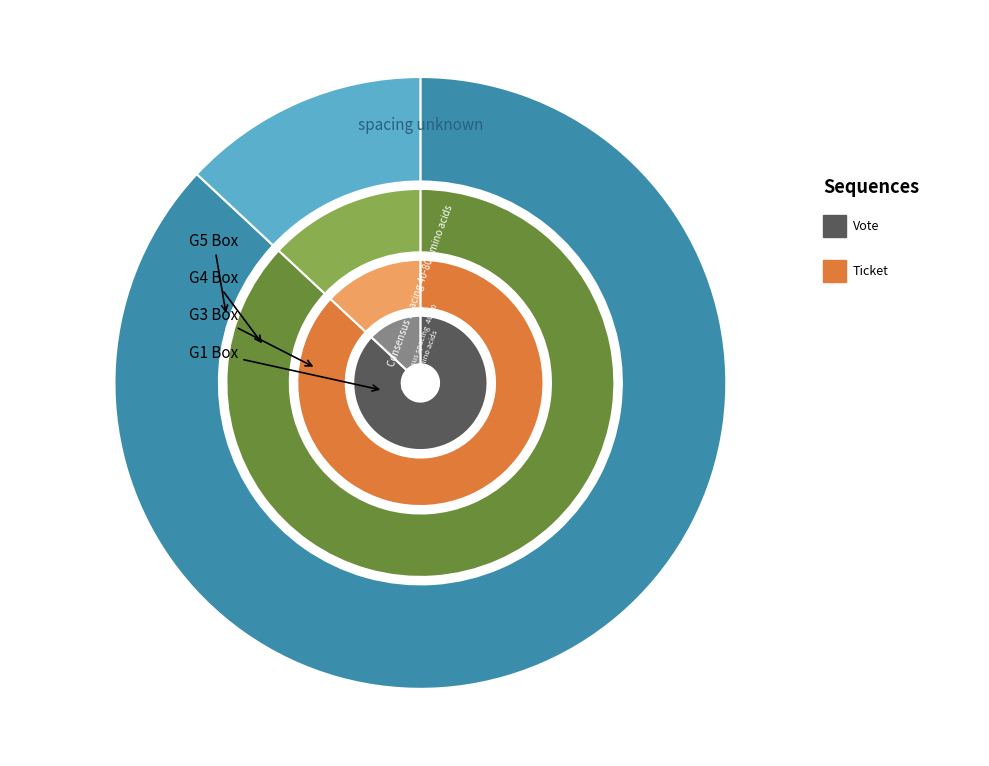

To the nearest percent, what is the average slice percentage?

50%